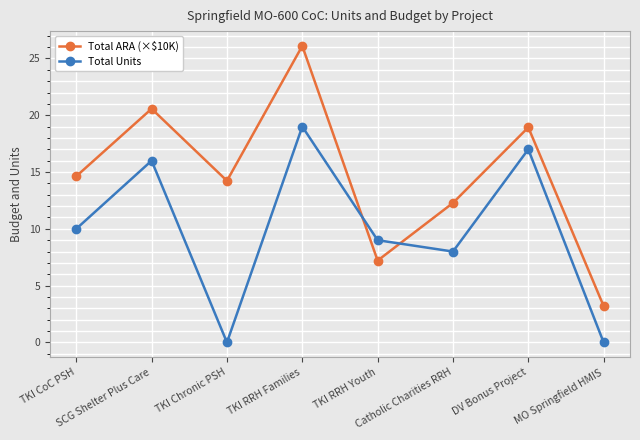

Reading left to right, list all the values displayed in this chart.

Total ARA (×$10K): TKI CoC PSH=14.6	SCG Shelter Plus Care=20.6	TKI Chronic PSH=14.2	TKI RRH Families=26.1	TKI RRH Youth=7.2	Catholic Charities RRH=12.3	DV Bonus Project=18.9	MO Springfield HMIS=3.2
Total Units: TKI CoC PSH=10.0	SCG Shelter Plus Care=16.0	TKI Chronic PSH=0.0	TKI RRH Families=19.0	TKI RRH Youth=9.0	Catholic Charities RRH=8.0	DV Bonus Project=17.0	MO Springfield HMIS=0.0